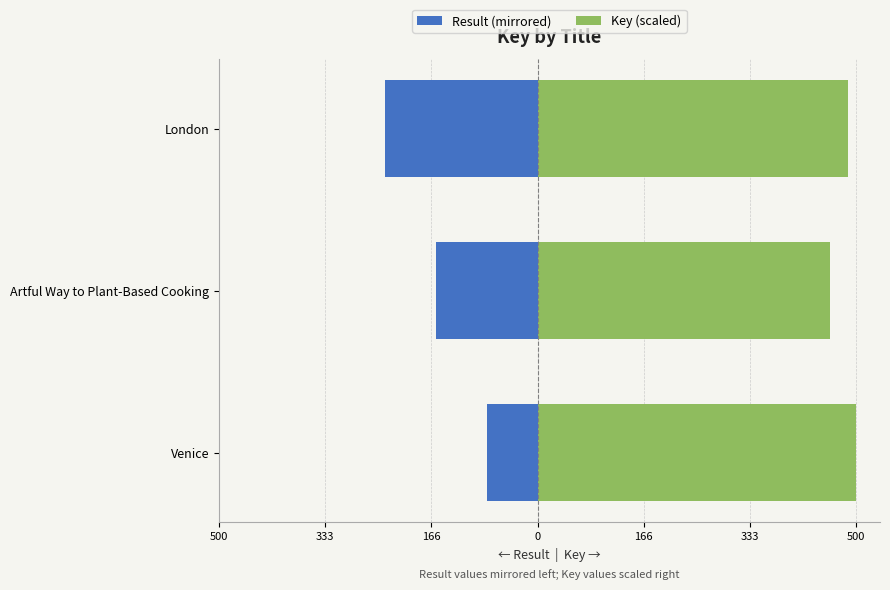

Is it true that Key (scaled) equals 500.0 at Venice?

True